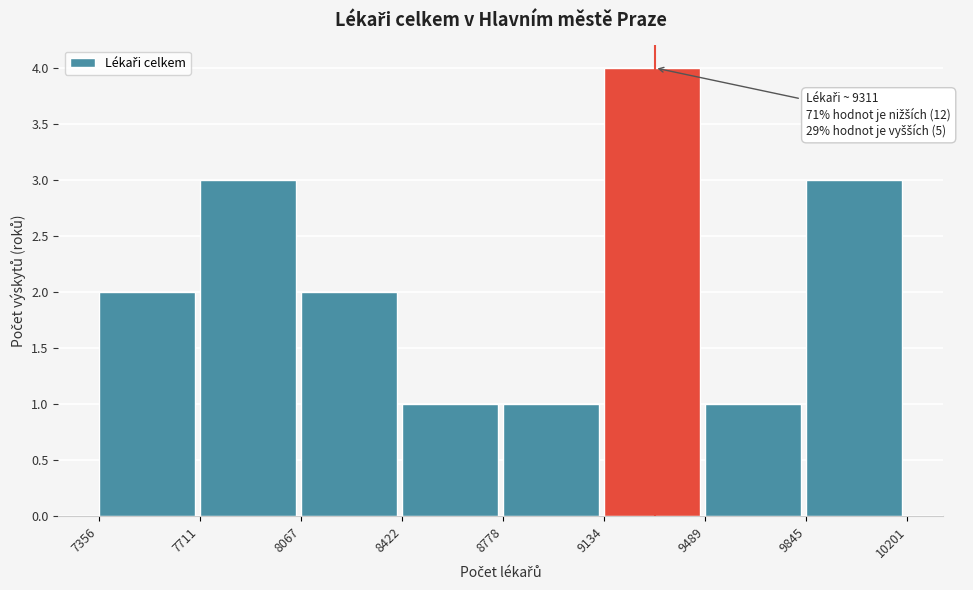

Over which range of the x-axis is the bar tallest?

9134 to 9489